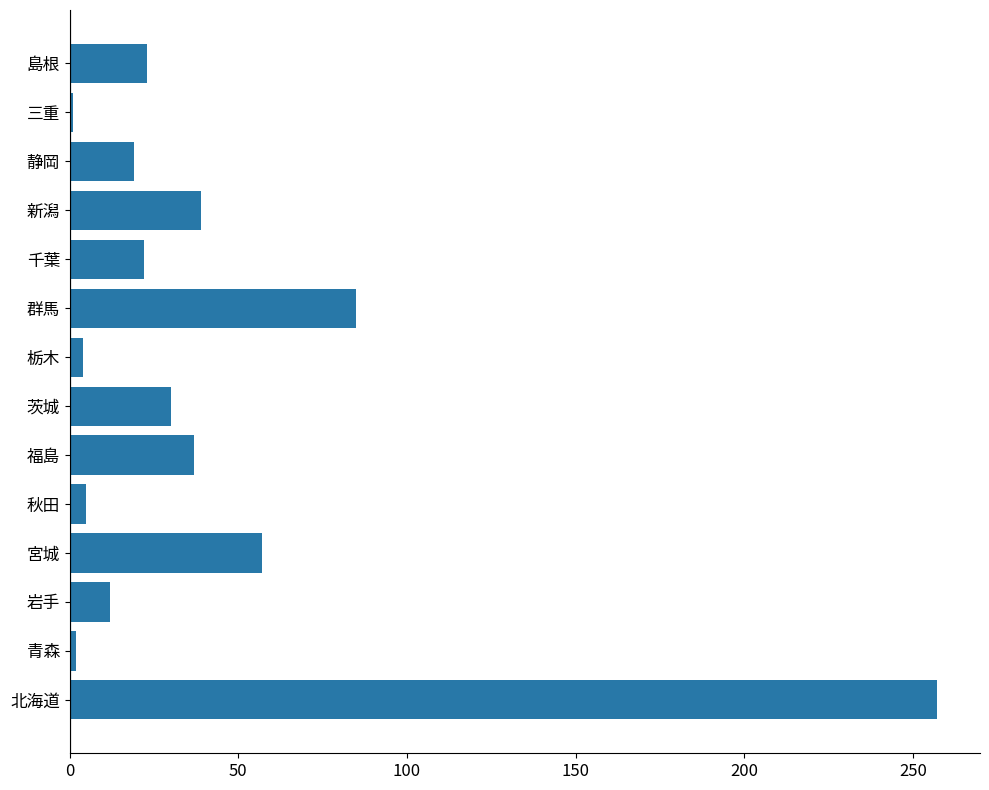

Is it true that the value at 宮城 is 57?

True